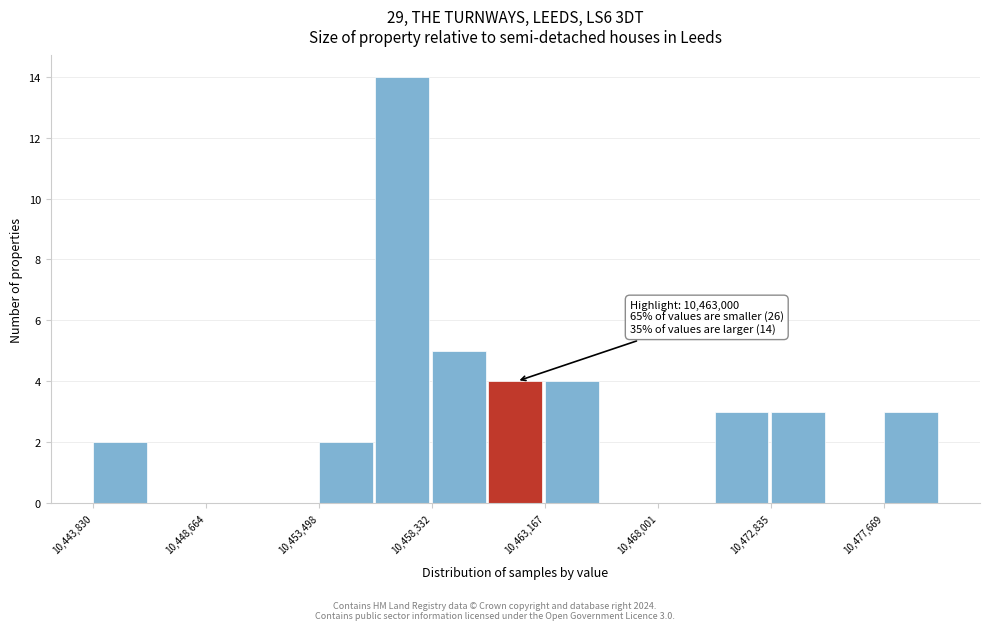

Which range on the x-axis has the tallest bar?

10456000 to 10458500